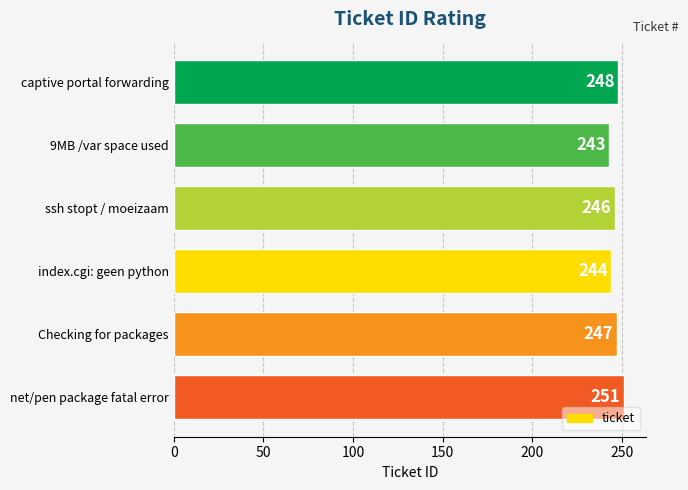

What position from the bottom is Checking for packages?

2